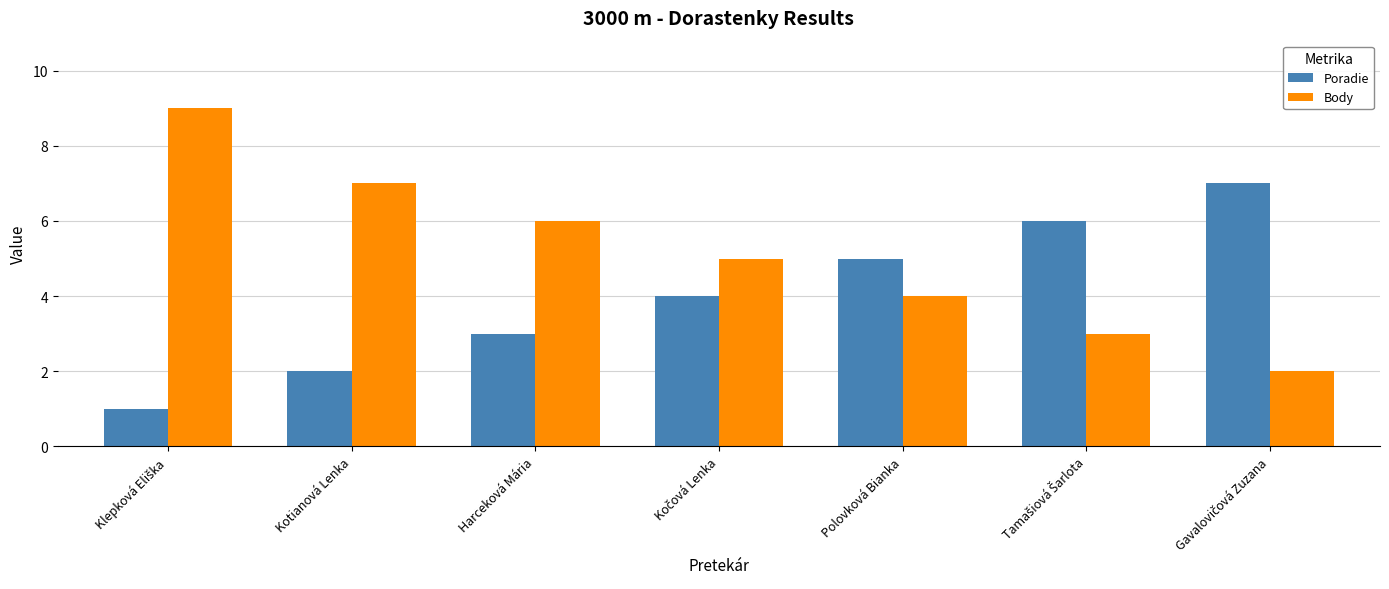

How many bars are there in total?

14